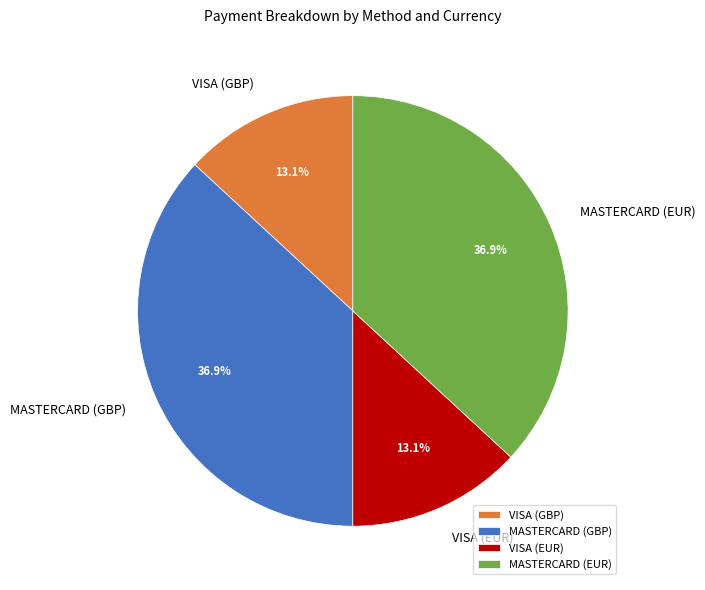

What percentage do VISA (GBP) and MASTERCARD (GBP) together represent?

50.0%